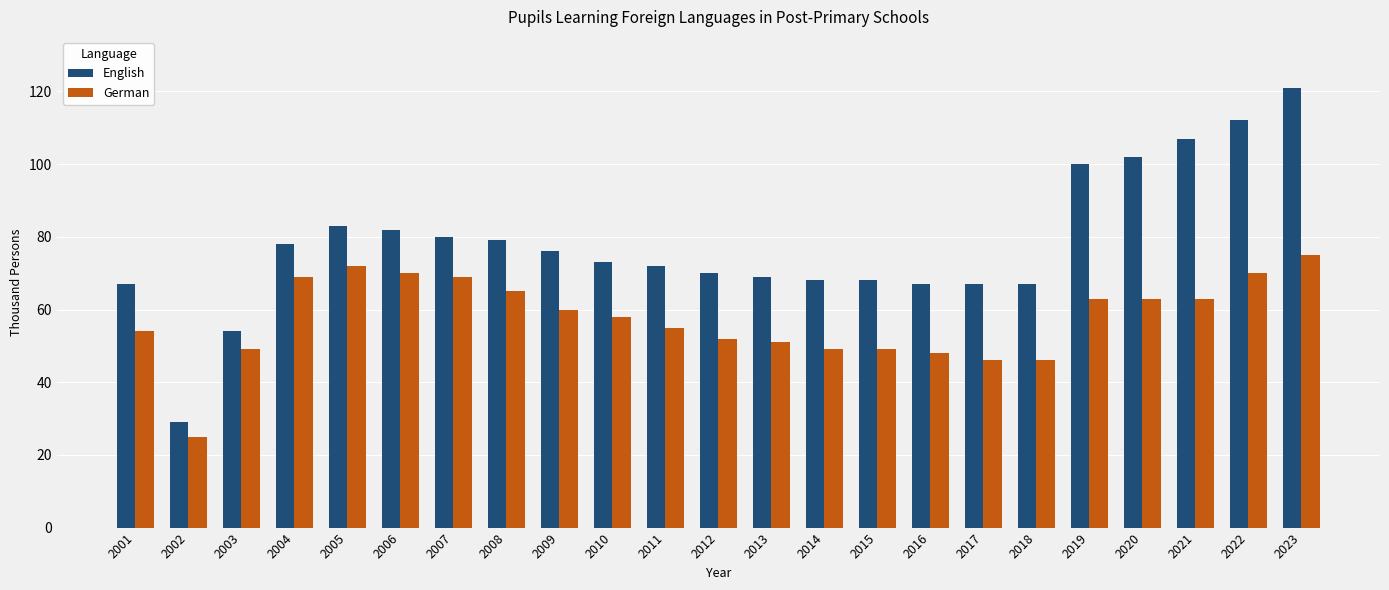

What are all the series names shown in the legend?

English, German